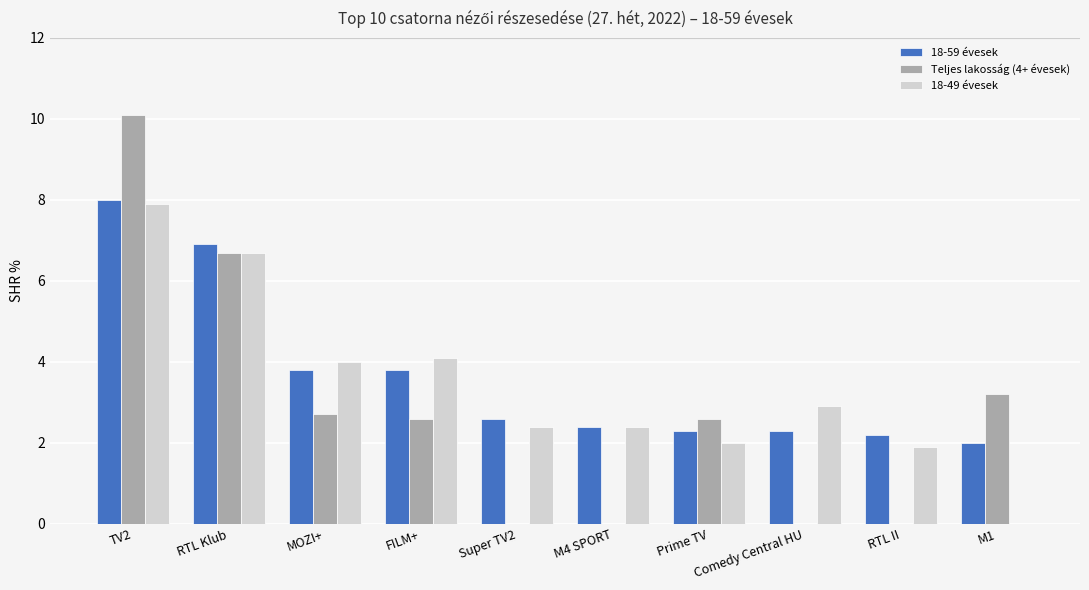

True or false: Teljes lakosság (4+ évesek) has a value of 0.7 at Prime TV.

False